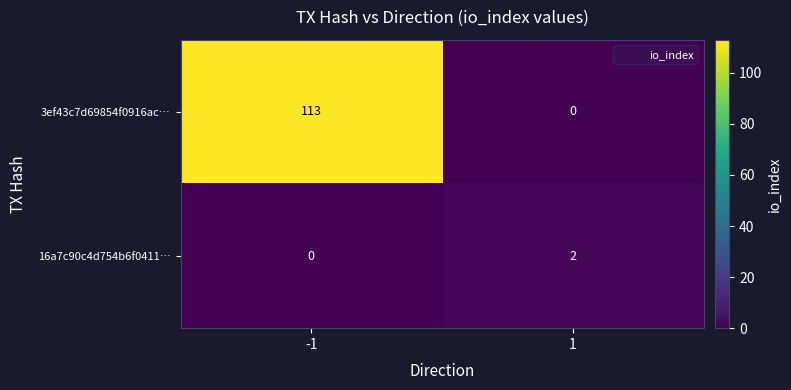

The 3ef43c7d69854f0916ac… series shows 0 at 1. True or false?

True